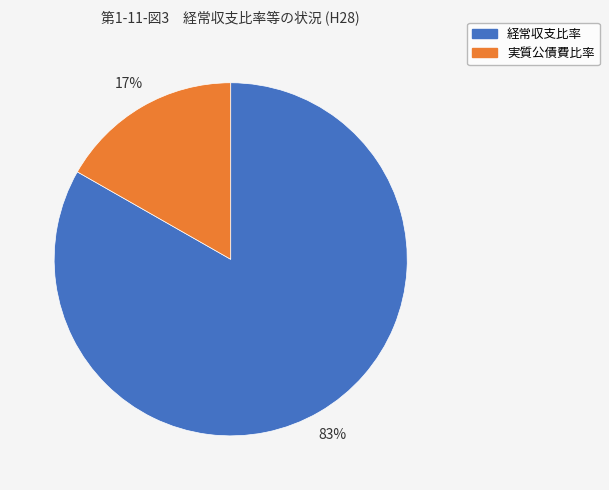

Which category accounts for the majority?

経常収支比率